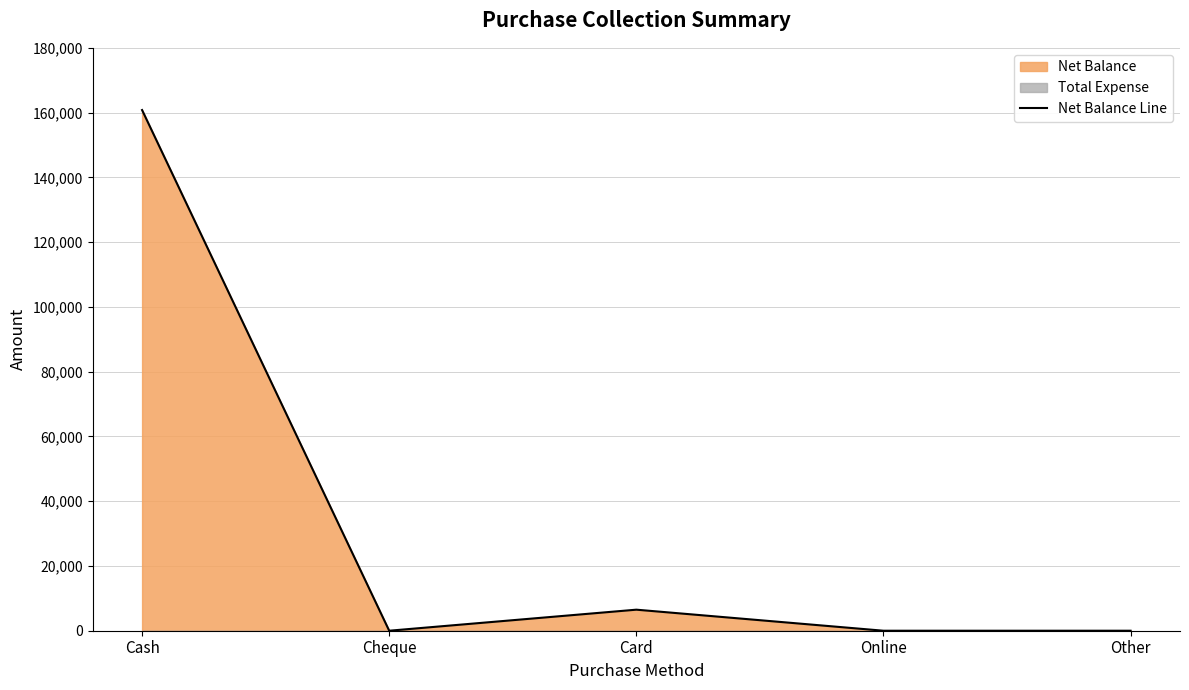

What is the difference between the maximum and minimum values?

160791